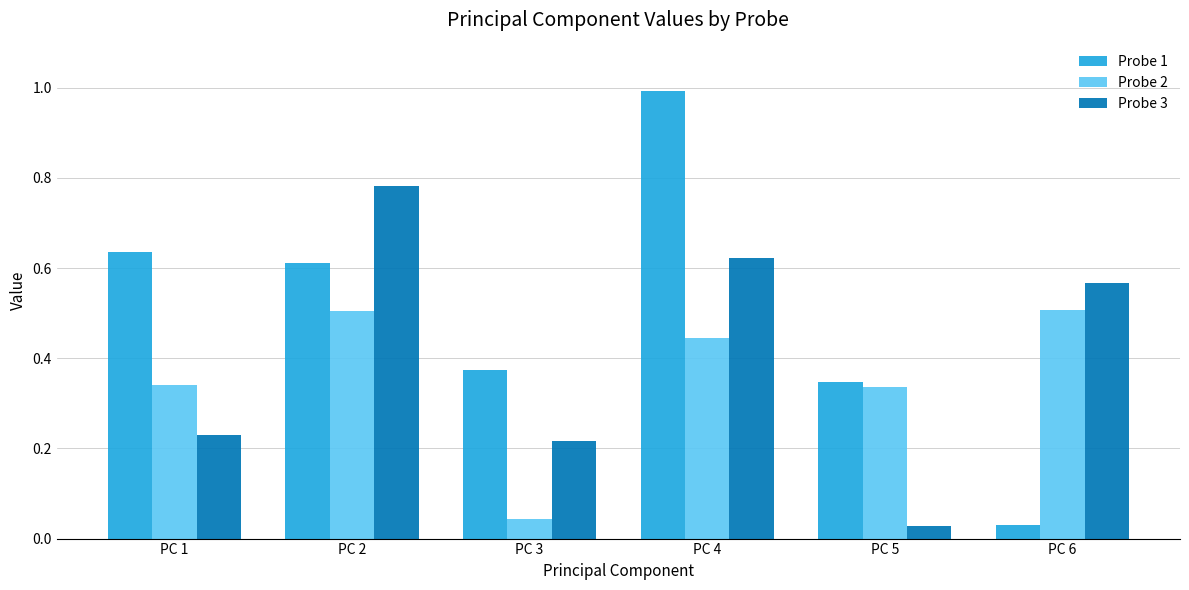

Where is Probe 3 nearest to the value 0?

PC 5